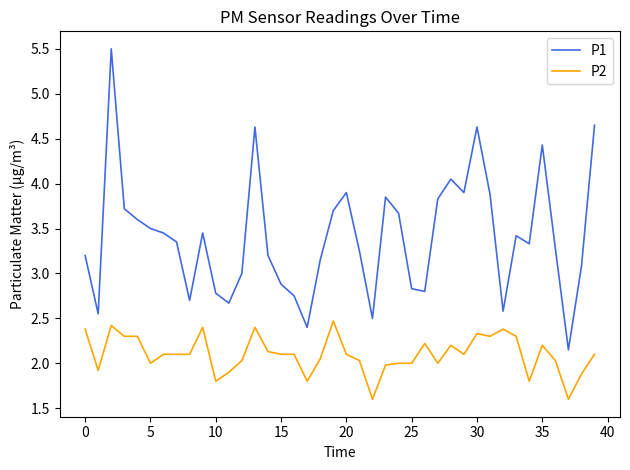

Count the number of data series in this chart.

2